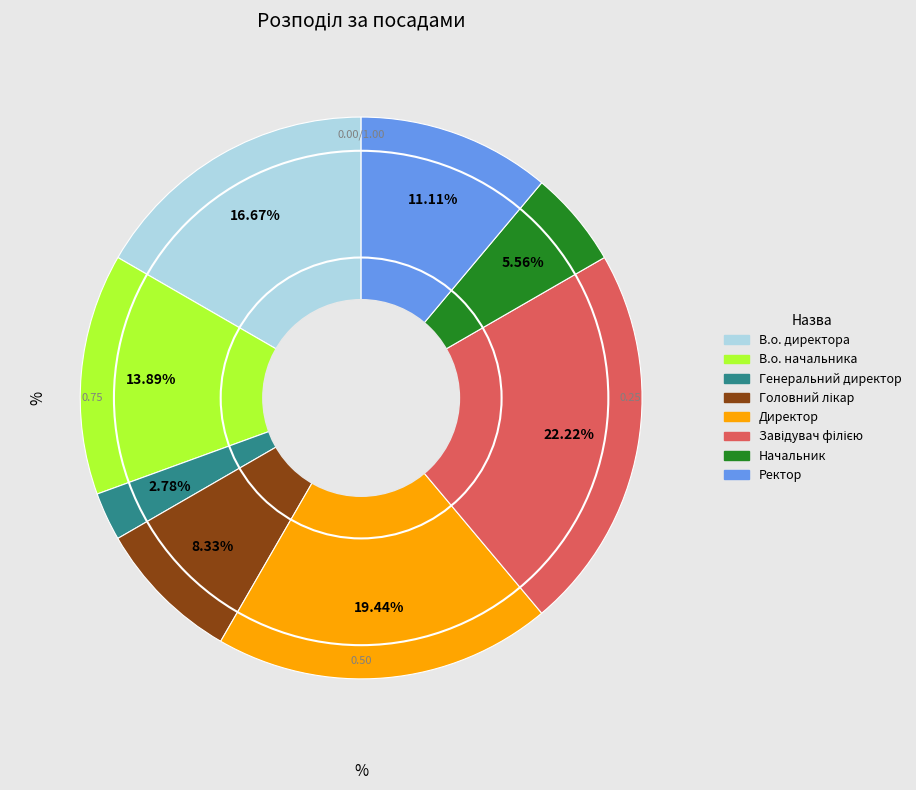

Is the sum of Ректор and В.о. директора greater than half?

No